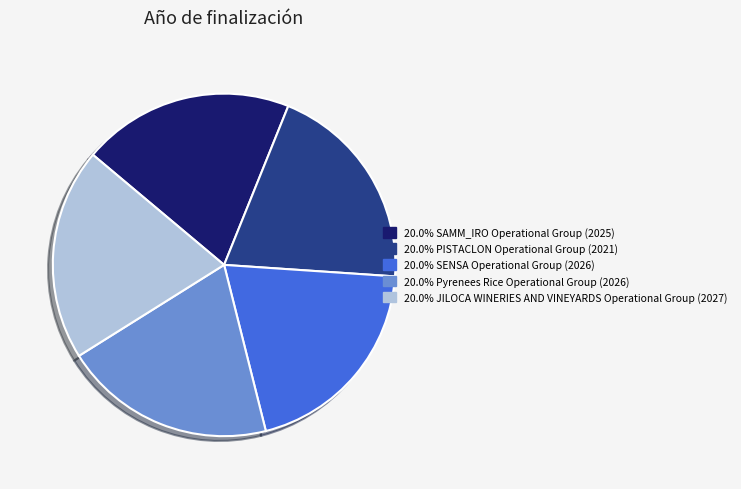

How many segments does this pie chart have?

5